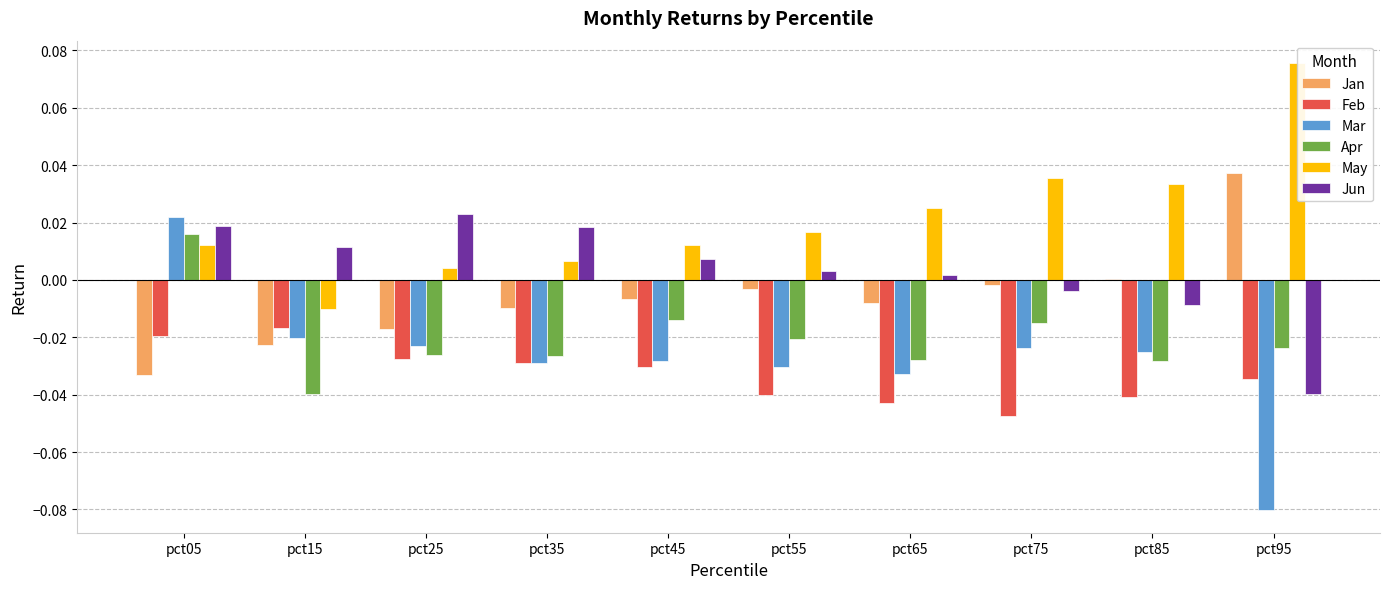

Does the chart contain stacked bars?

No